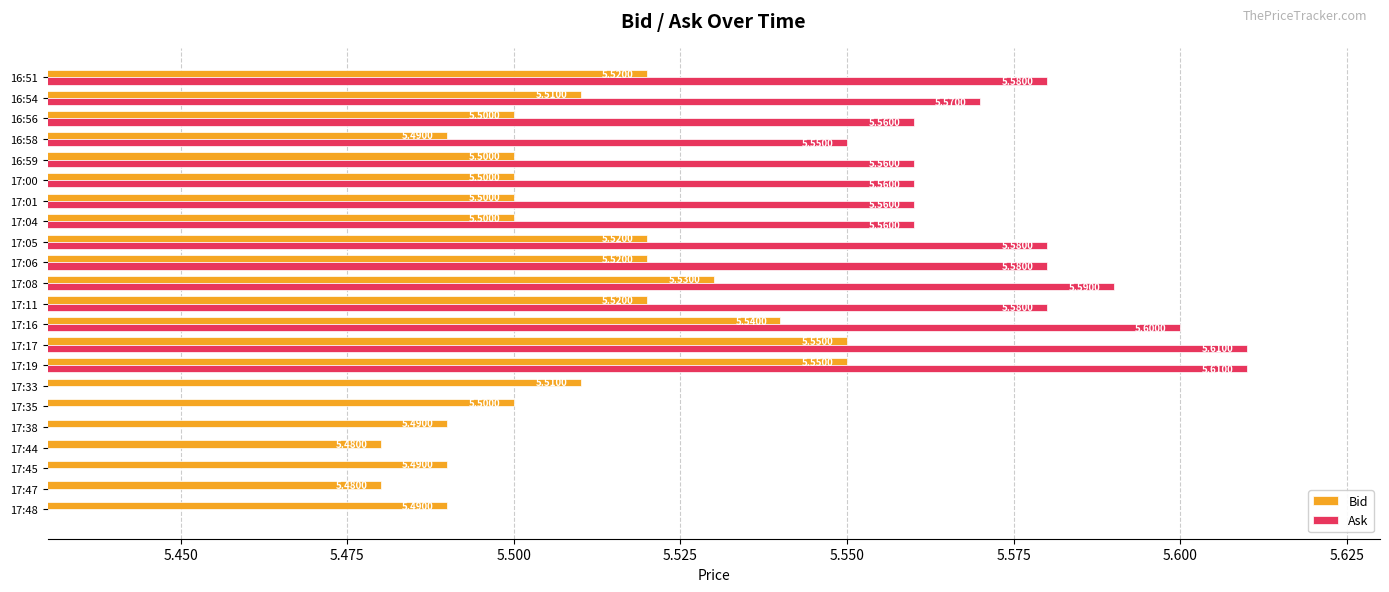

What is the sum of all Ask values?

83.7